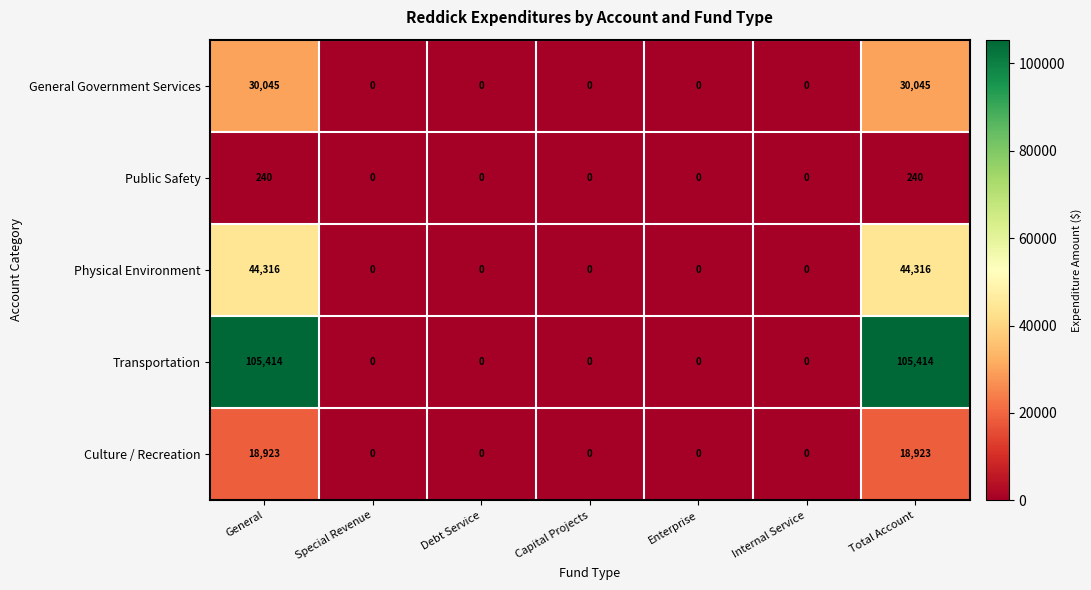

What is the sum of all Physical Environment values?

88632